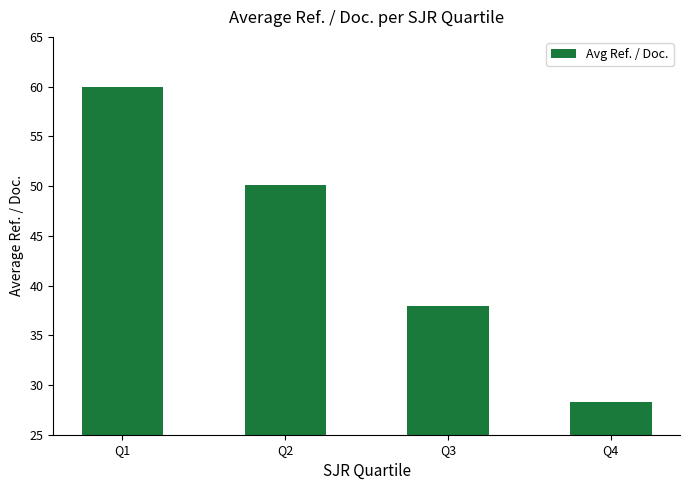

List the labels in order of value, smallest first.

Q4, Q3, Q2, Q1